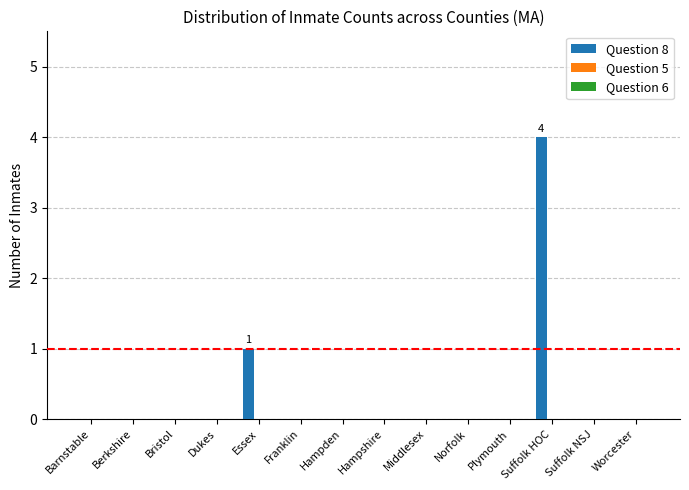

Is it true that the value at Franklin is -2?

False